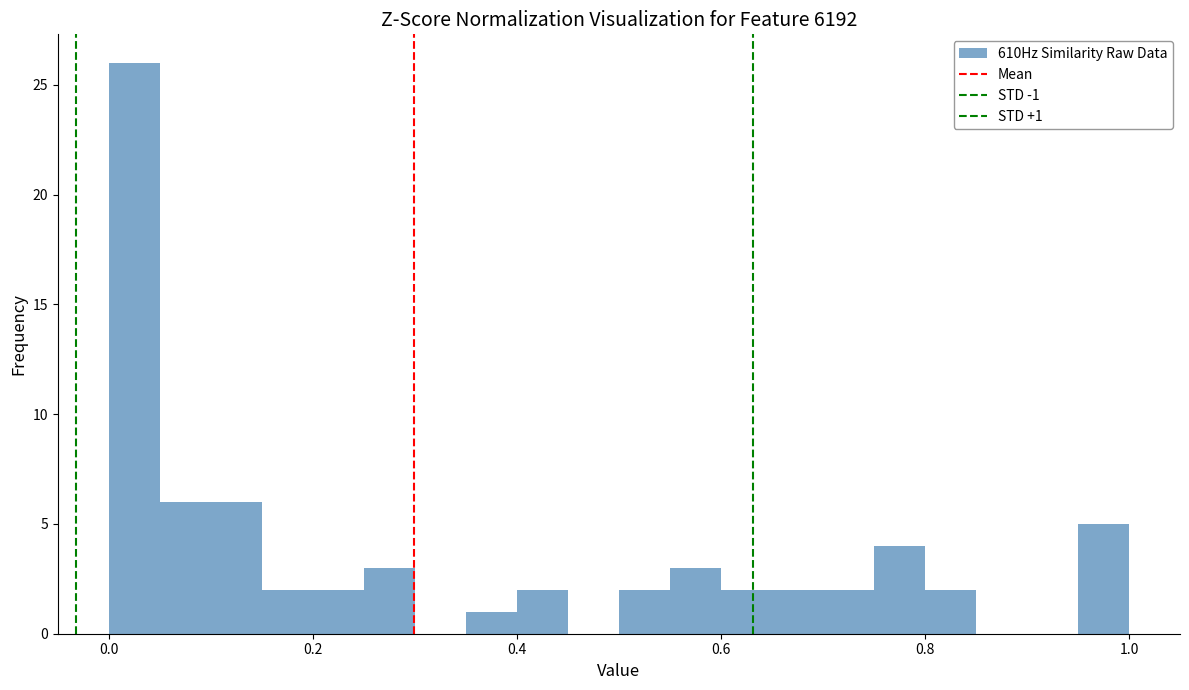

Read against the x-axis, roughly where is the centre of the tallest bar?

0.02